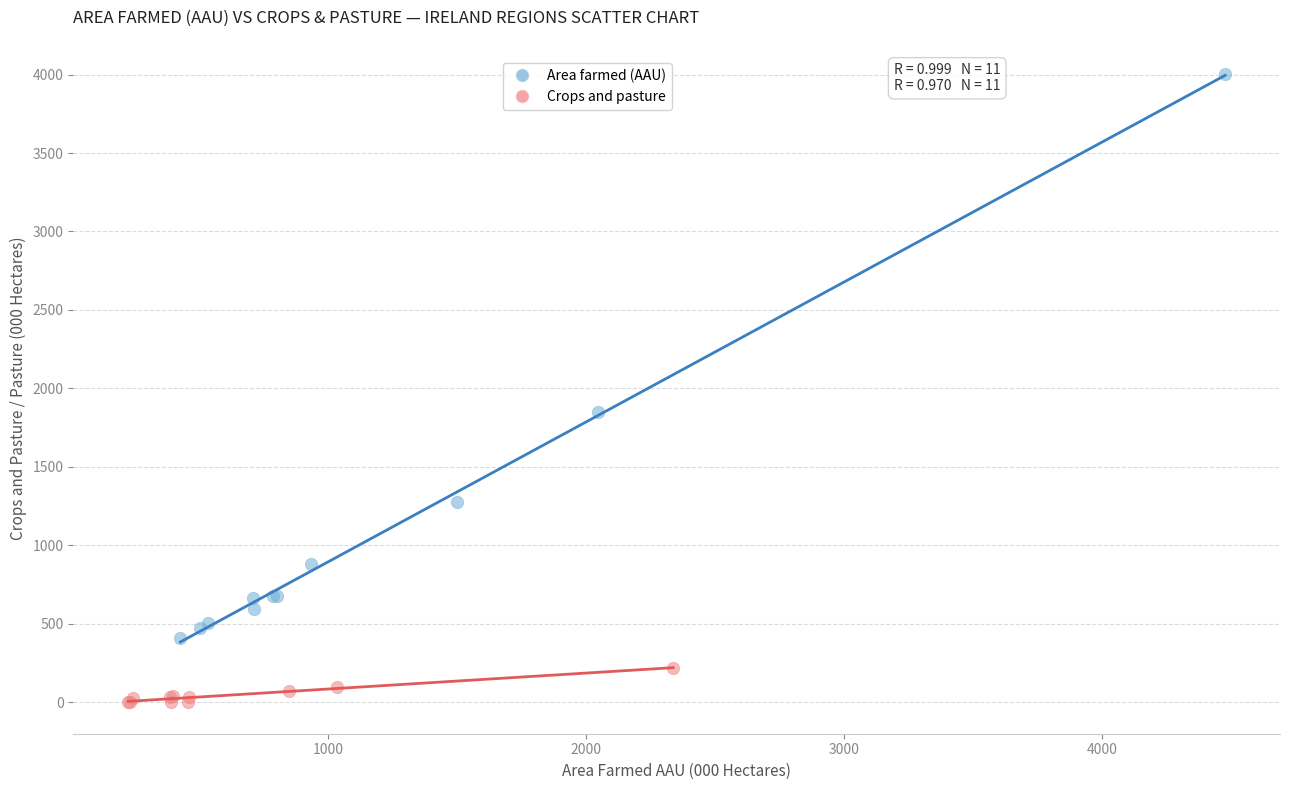

Which series contains the highest Y value?

Area farmed (AAU)